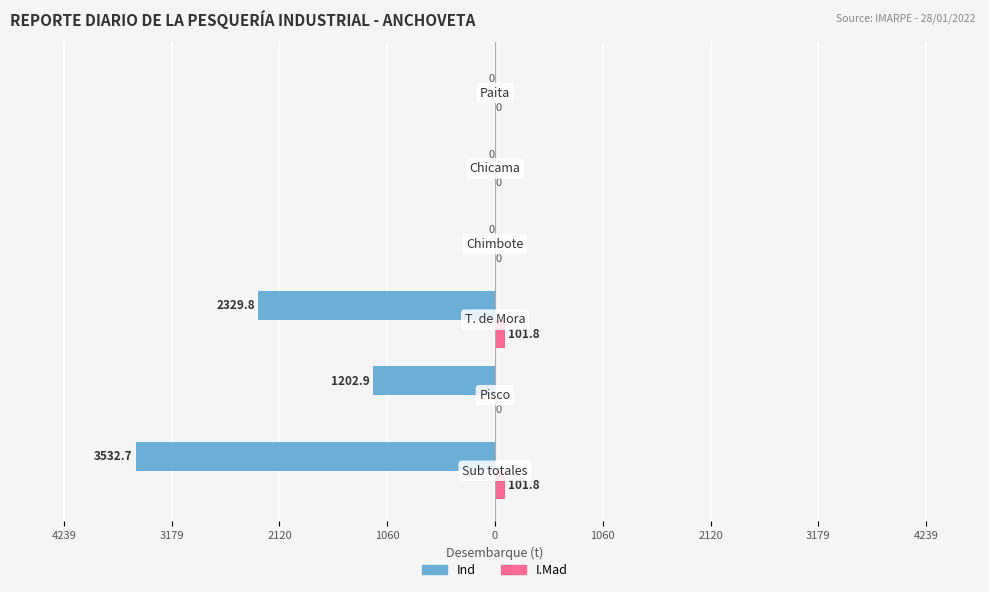

Reading left to right, list all the values displayed in this chart.

Ind: -3532.7	-1202.9	-2329.8	0.0	0.0	0.0
I.Mad: 101.8	0.0	101.8	0.0	0.0	0.0